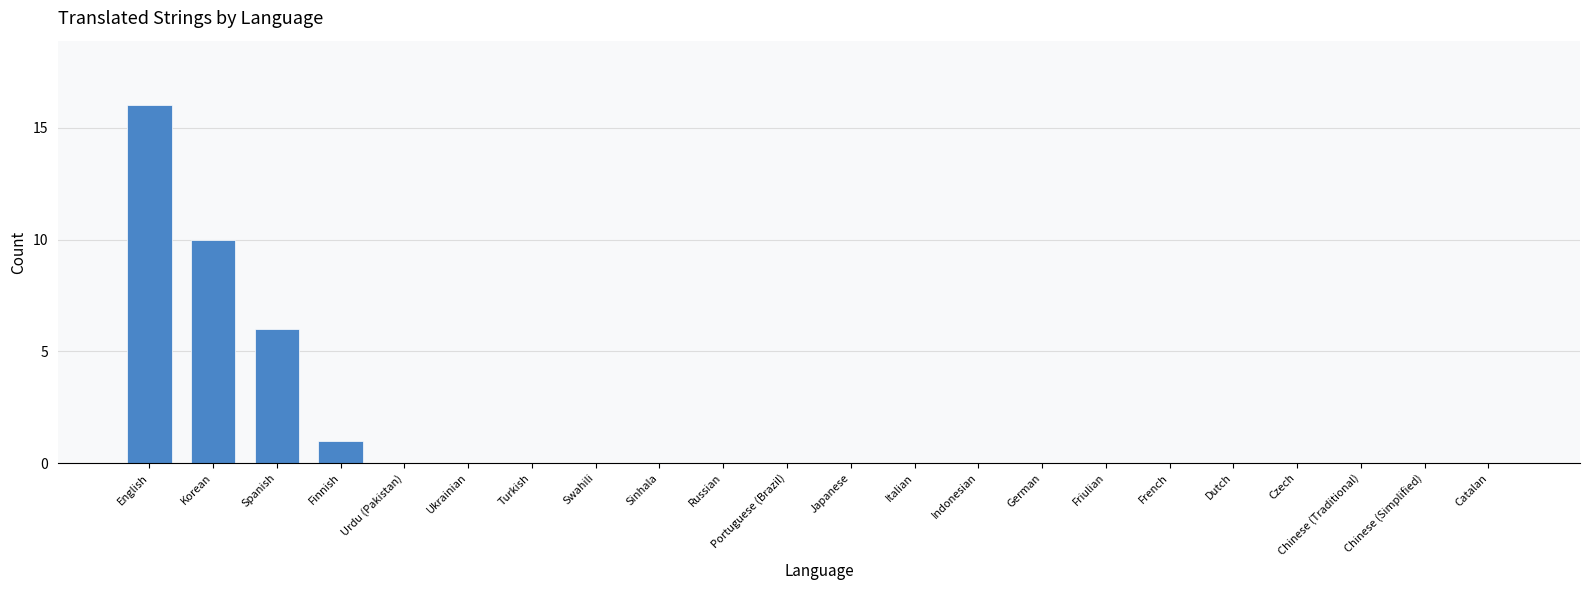

What is the sum of all values?

33